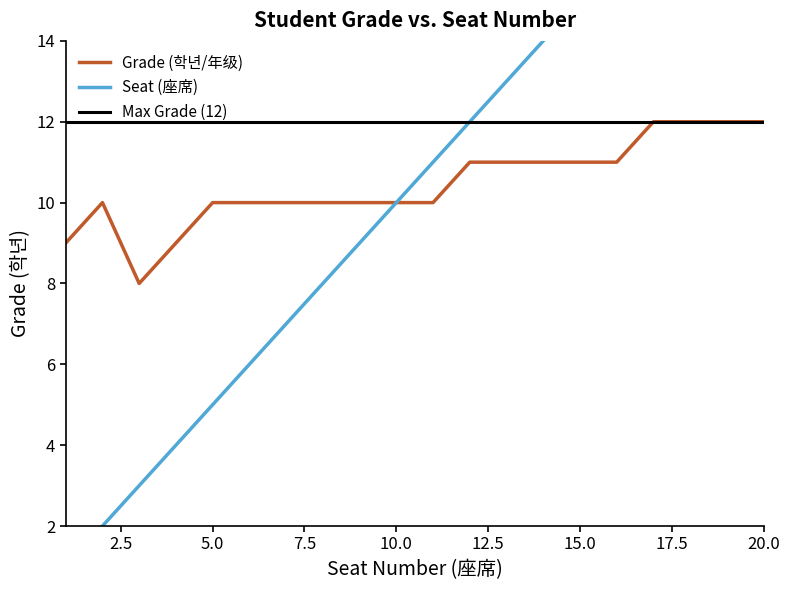

What is the value of the Seat (座席) point at the 17th from the left?

17